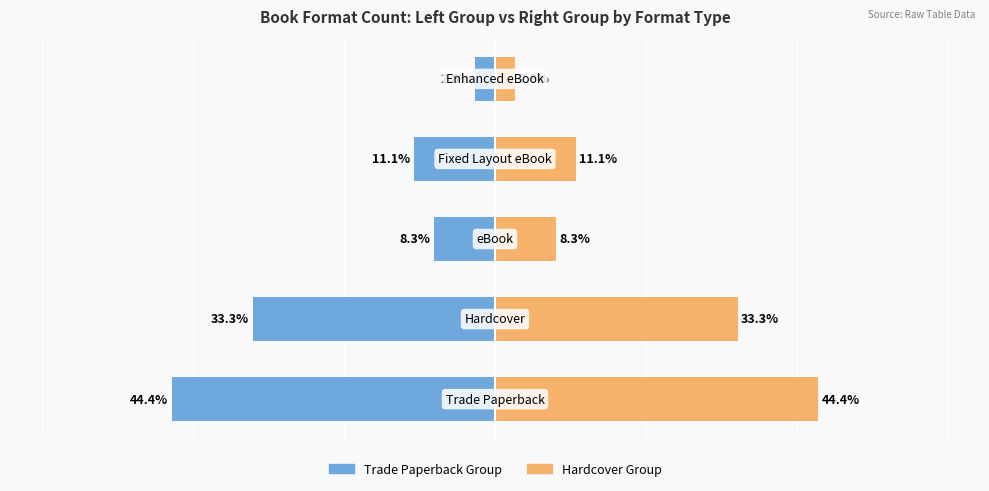

What is the difference between the highest and lowest values at 0?

88.9